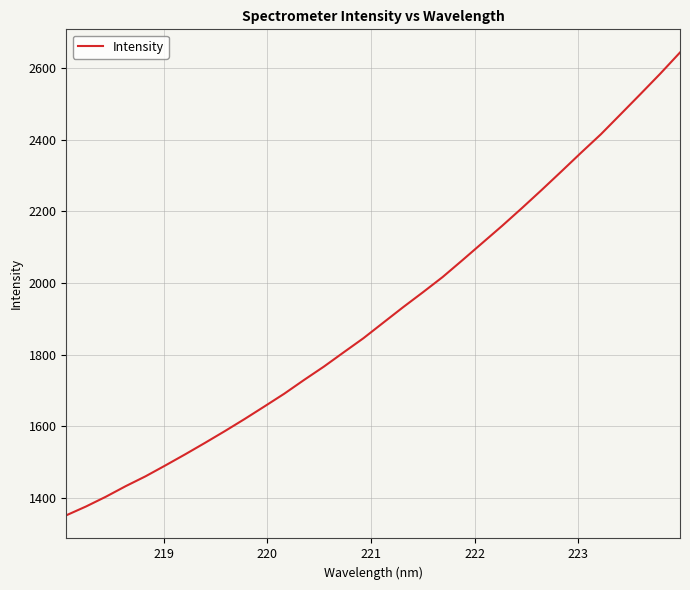

What is the maximum value shown in the chart?

2643.3